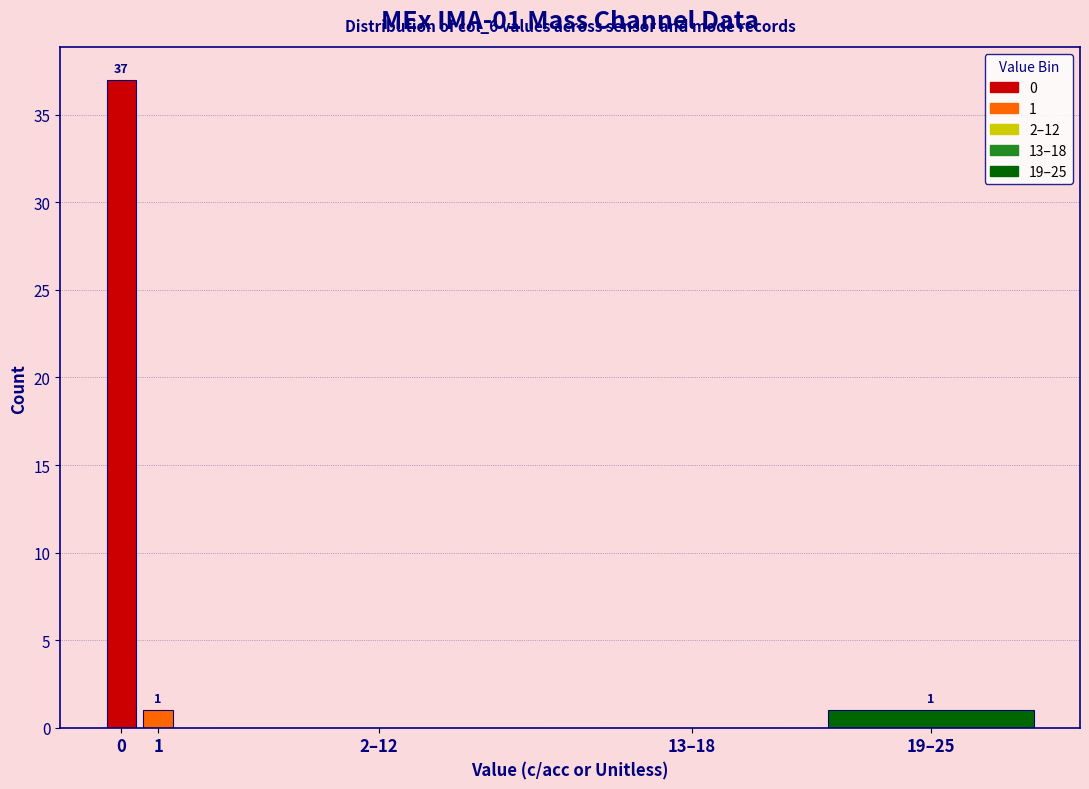

Reading left to right, what are all the values shown in this chart?

0=37	1=1	2–12=0	13–18=0	19–25=1